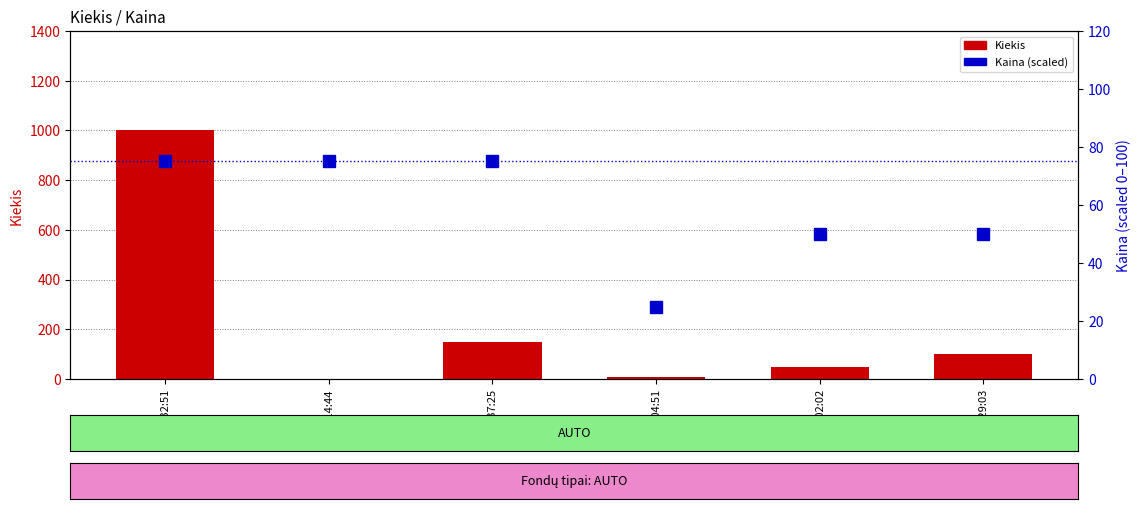

What is the average value of the Kaina (scaled) series?

58